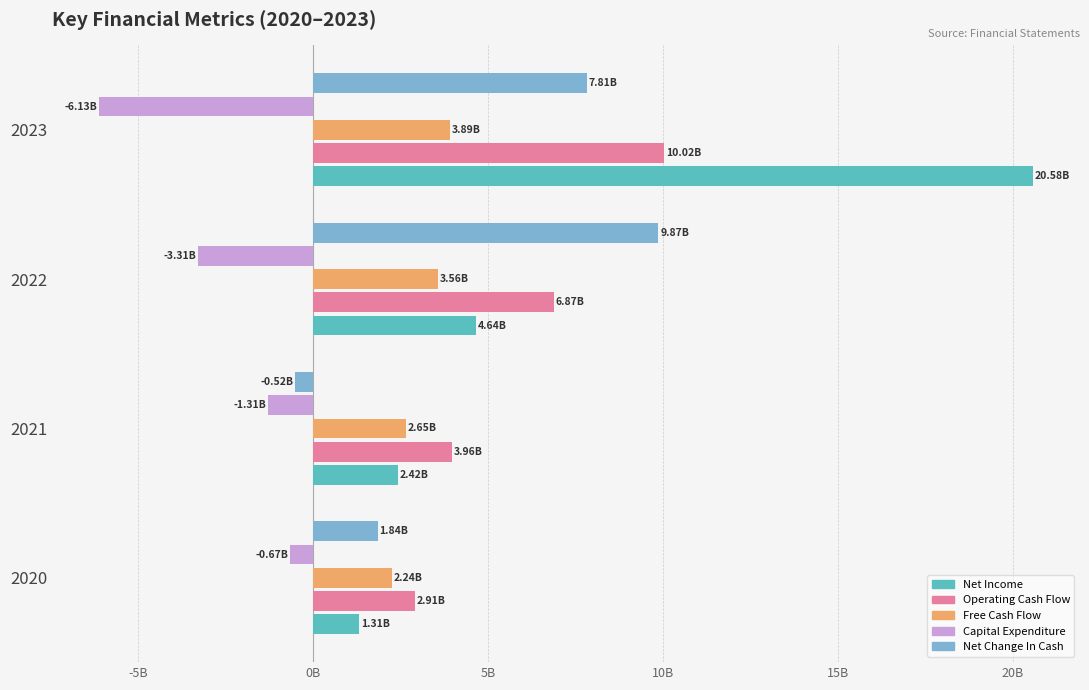

What is the minimum value for Free Cash Flow?

2239602000